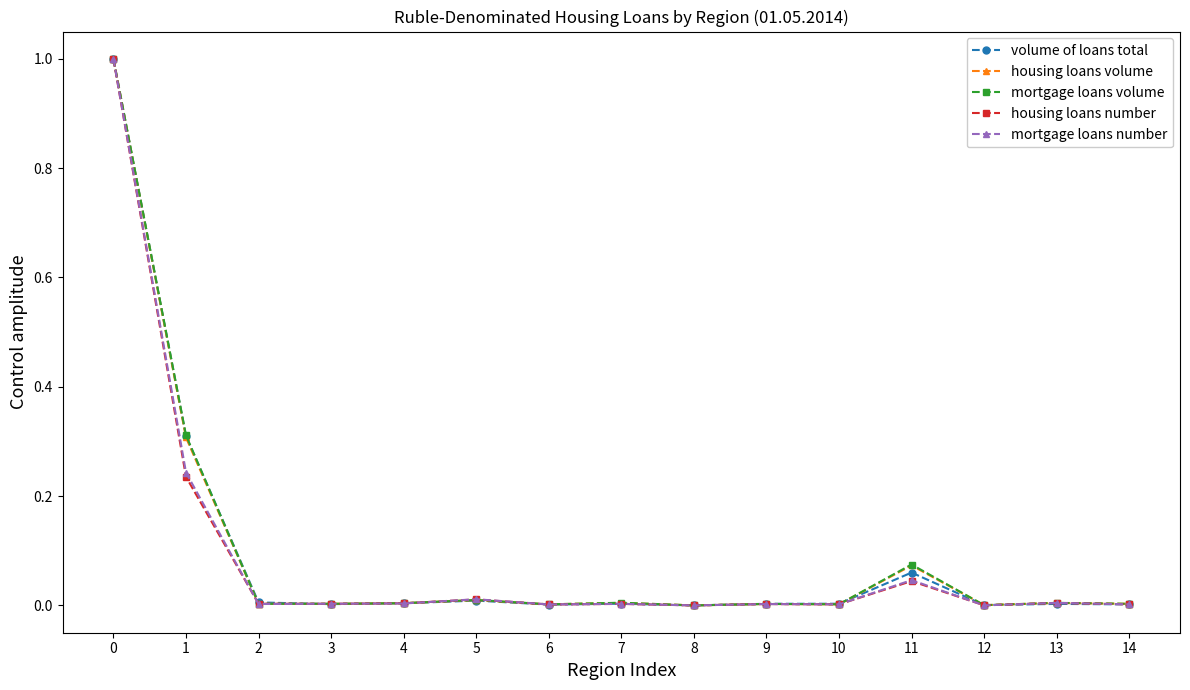

What is the total value across all series at 0?

5.0